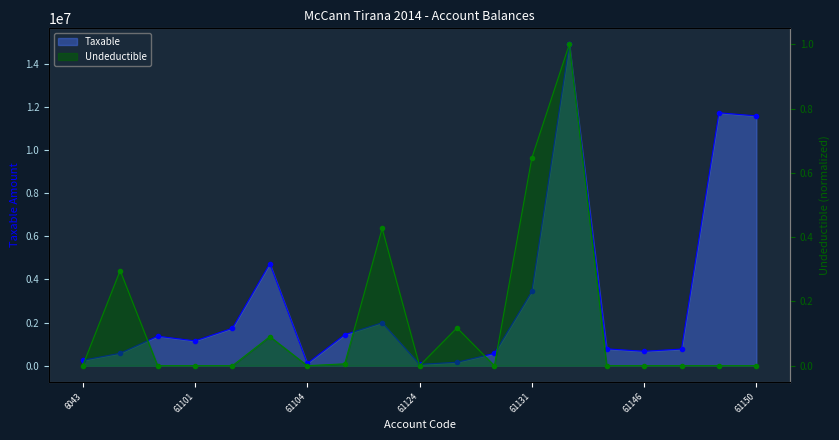

Which series changed the most between 61146 and 7?

Taxable